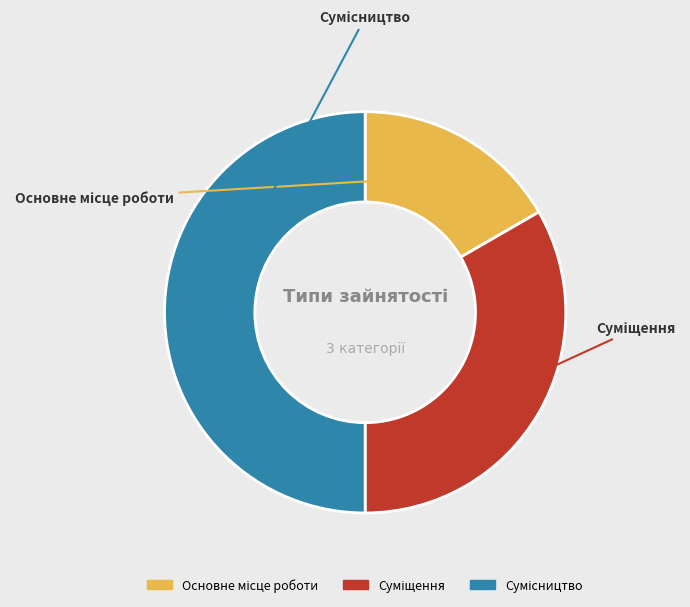

What is the change in value from Основне місце роботи to Сумісництво?

+2